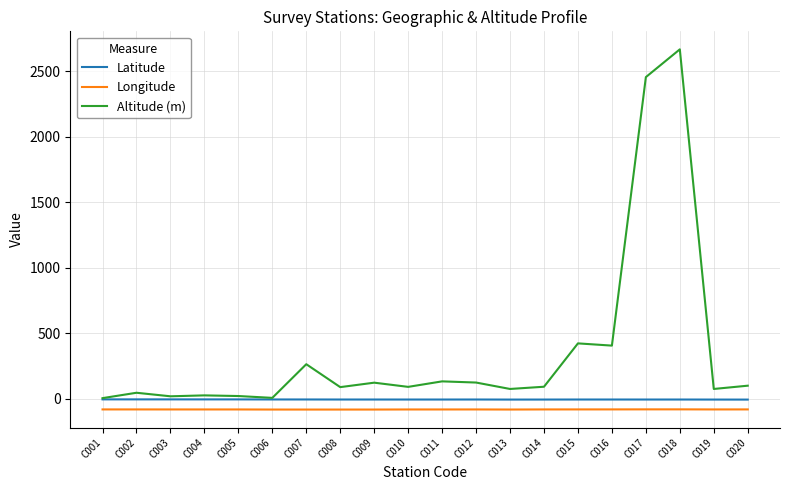

What is the difference between the maximum and minimum values in the Altitude (m) series?

2663.0